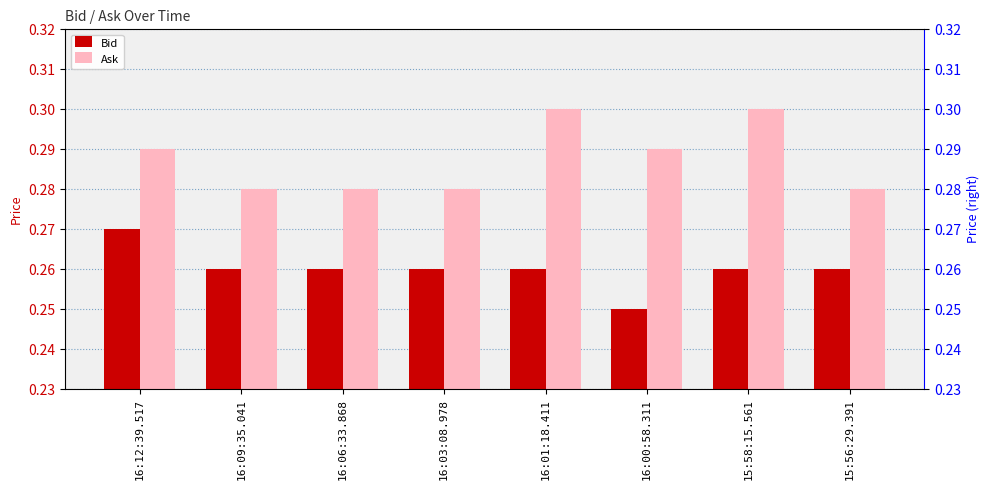

Which series changed the most between 16:06:33.868 and 15:58:15.561?

Ask